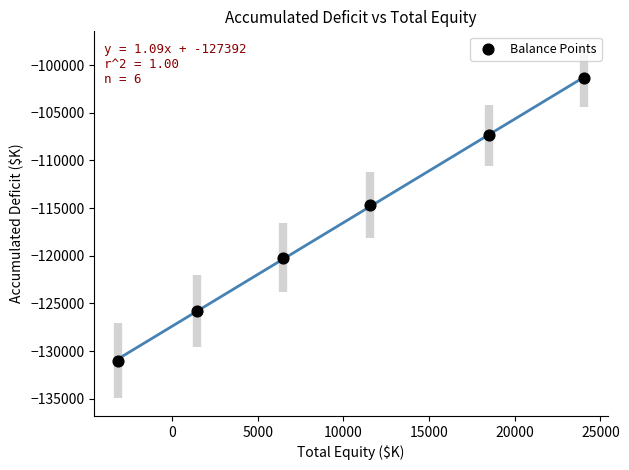

What Y value in the scatter plot is closest to -116186?

-114702